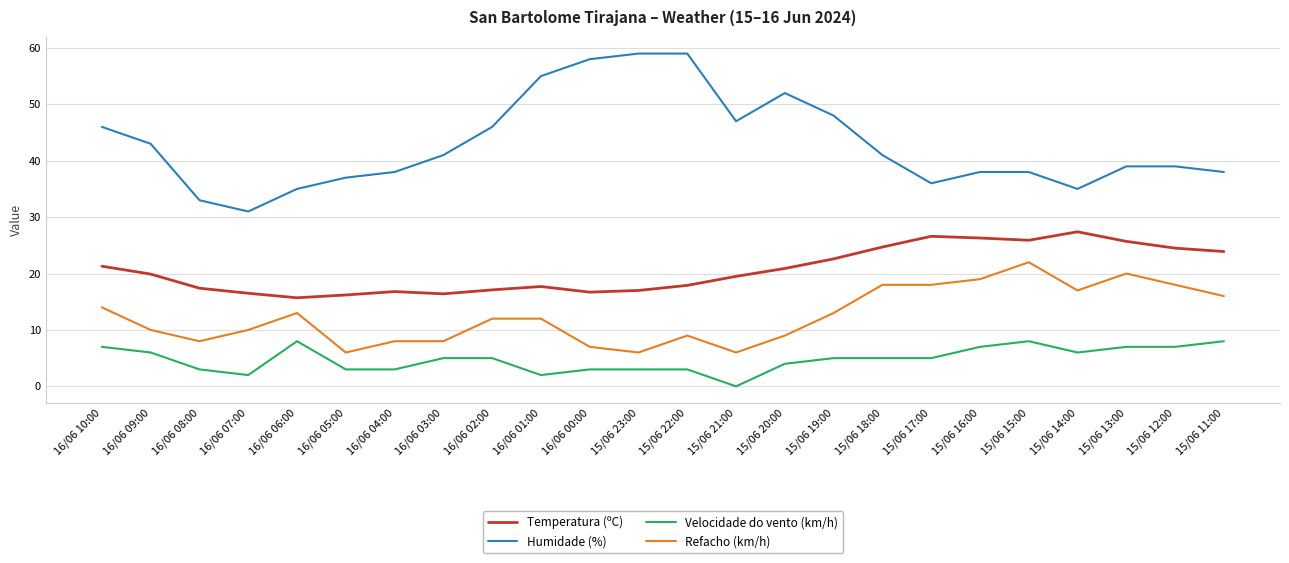

Rank the series at 15/06 11:00 from highest to lowest value.

Humidade (%), Temperatura (ºC), Refacho (km/h), Velocidade do vento (km/h)